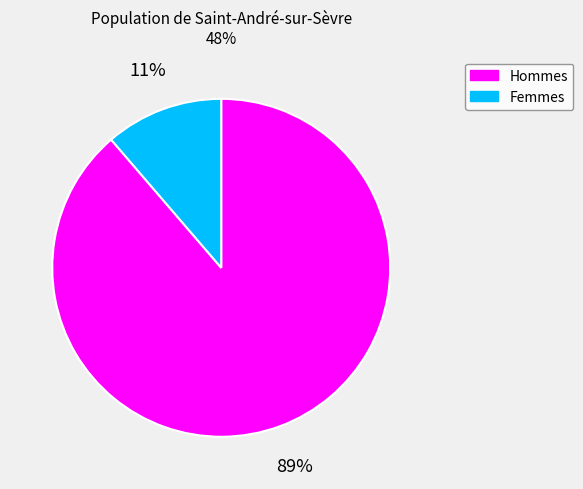

To the nearest percent, what is the average slice percentage?

50%